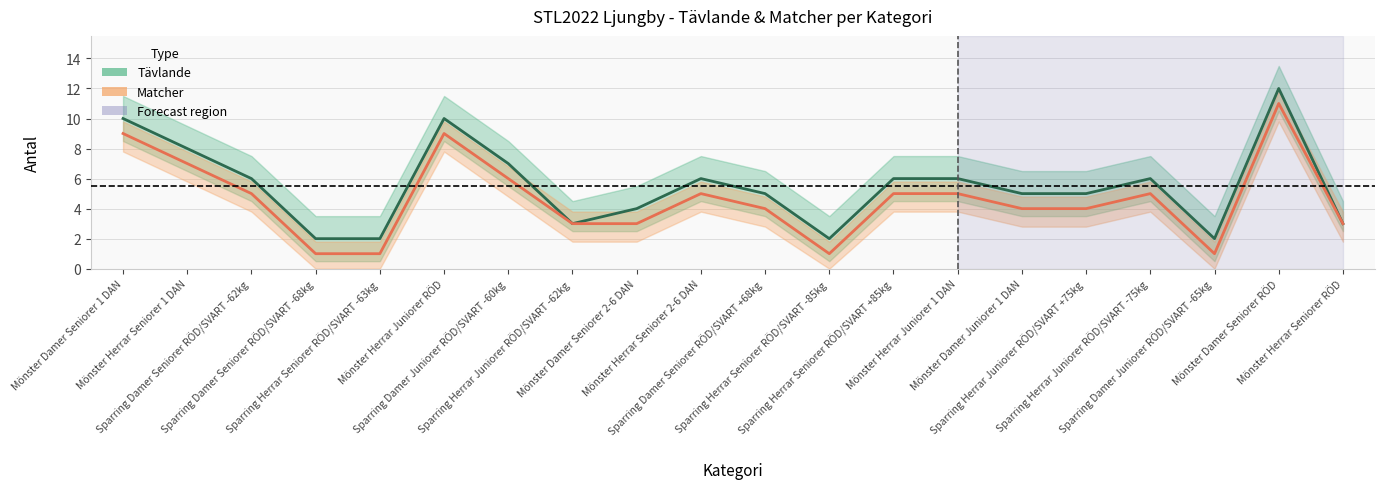

How many values in the Matcher series are below 5?

10